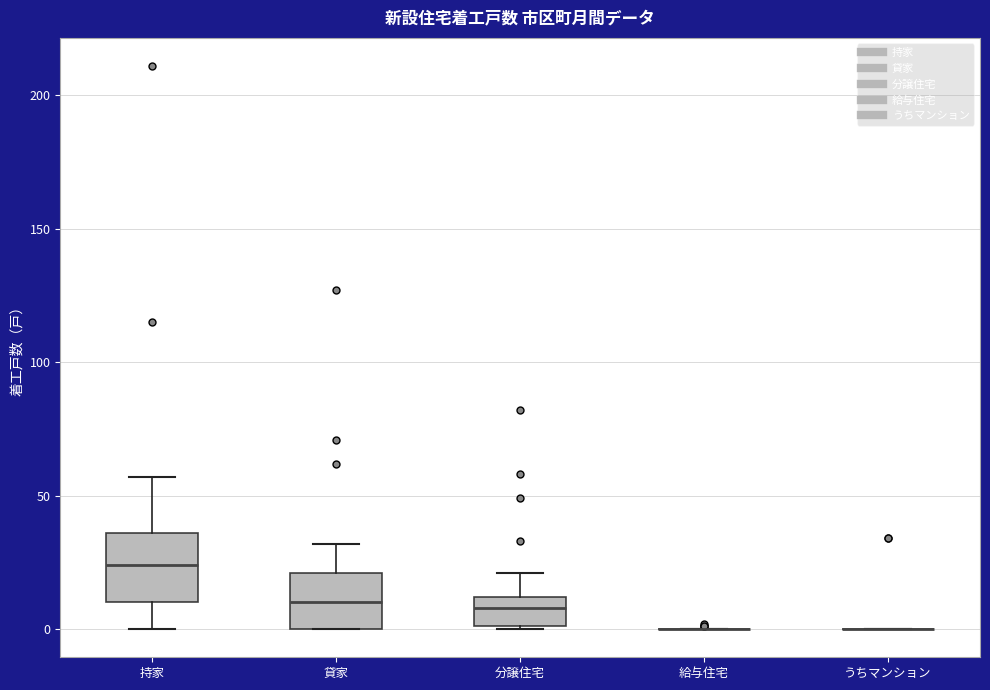

Reading left to right, read every box against the y-axis: the position of its median line, the range the box covers, and the ends of its whiskers. The values are not printed on the chart, so give them approximately, as read against the axis.

持家: median 25, box 10 to 35, whiskers 0 to 55
貸家: median 10, box 0 to 20, whiskers 0 to 30
分譲住宅: median 10 (inside the box), box 0 to 10, whiskers 0 to 20
給与住宅: box collapsed to a line at 0, whiskers 0 to 0
うちマンション: box collapsed to a line at 0, whiskers 0 to 0